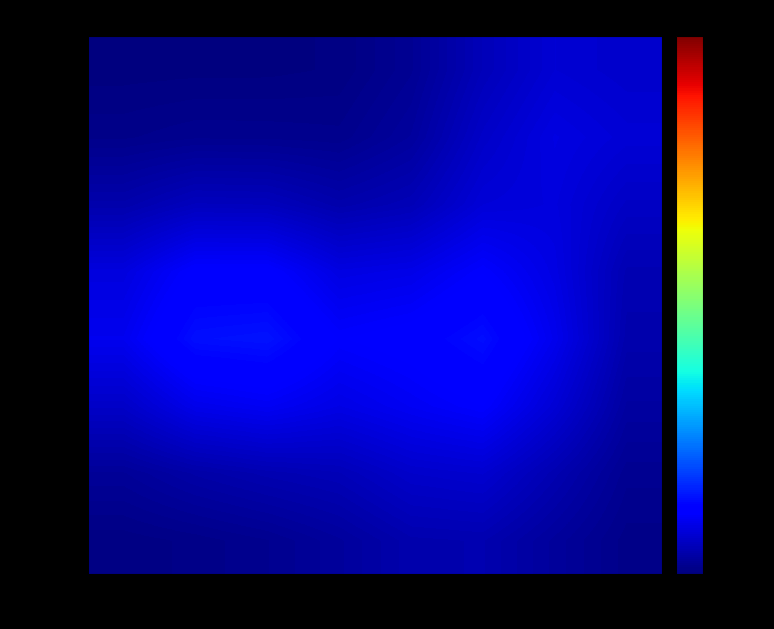

At how many categories does at least one series exceed 152?

8